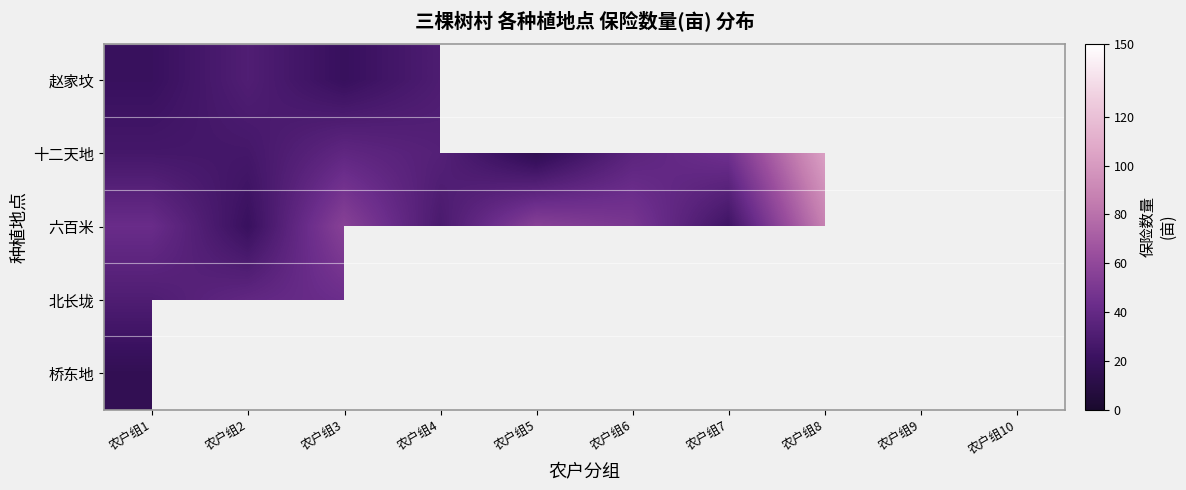

At which label is 六百米 closest to 53?

农户组9